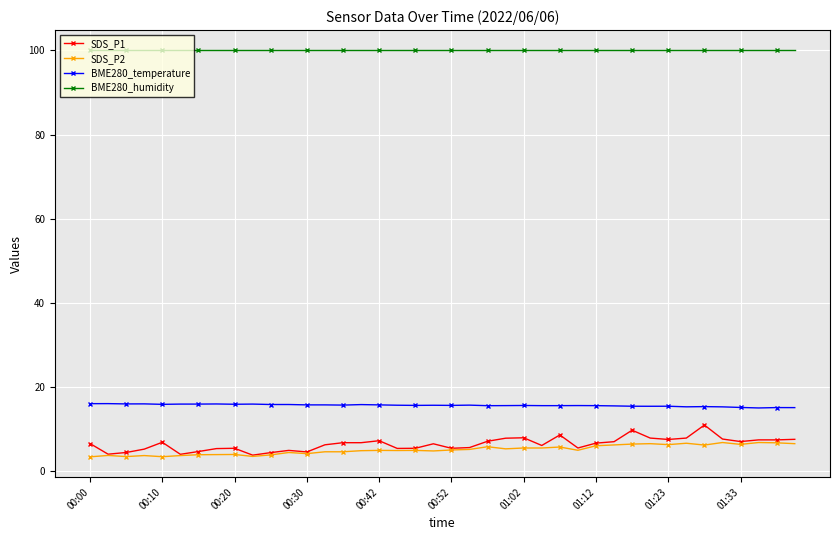

What is the highest value of the BME280_temperature series?

16.0